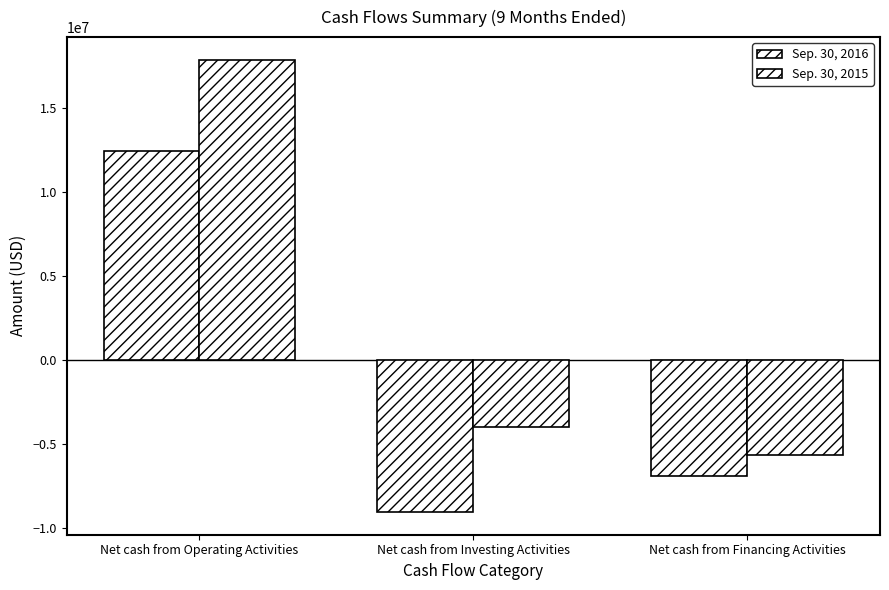

How many bars are there in total?

6